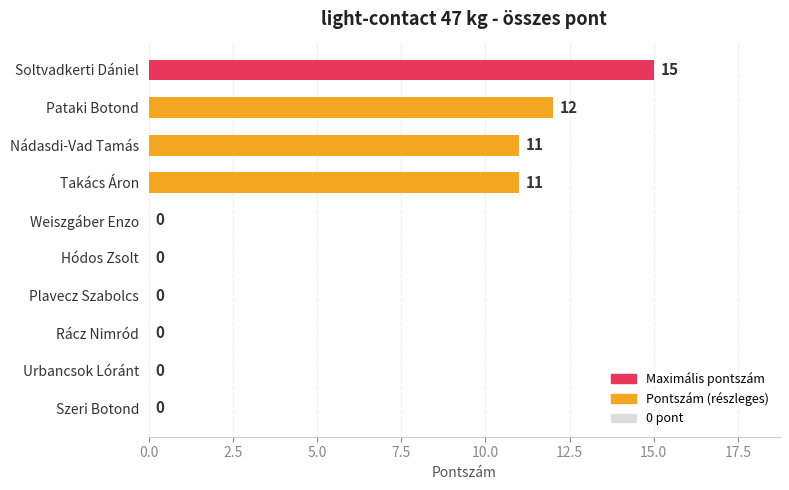

What is the average value?

5